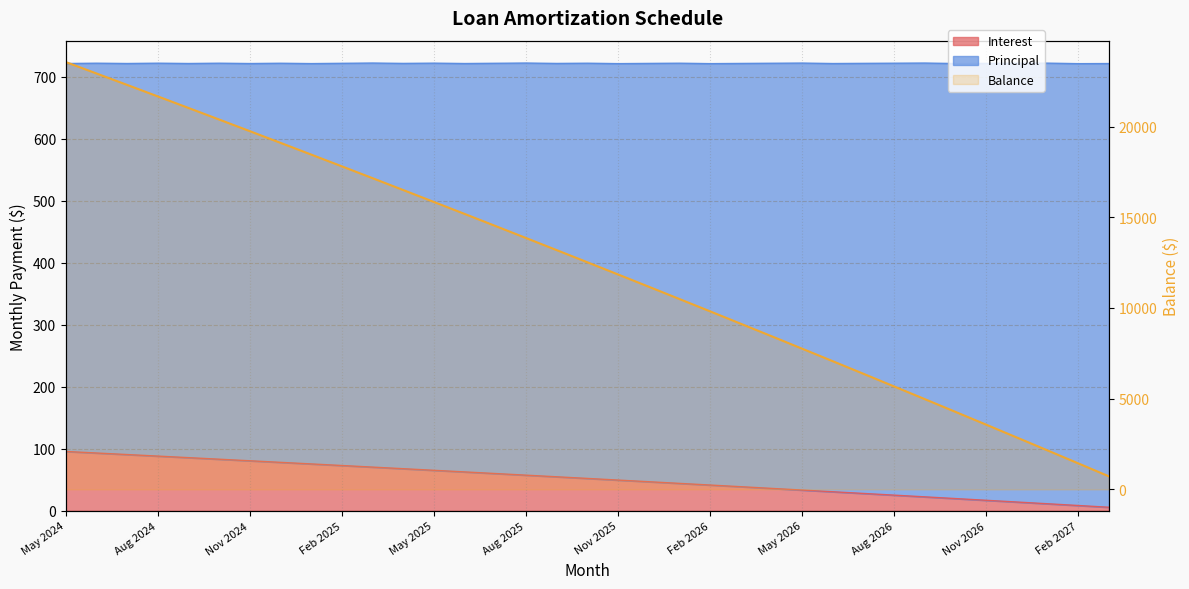

The chart shows a value of 32905 at Aug 2025. True or false?

False